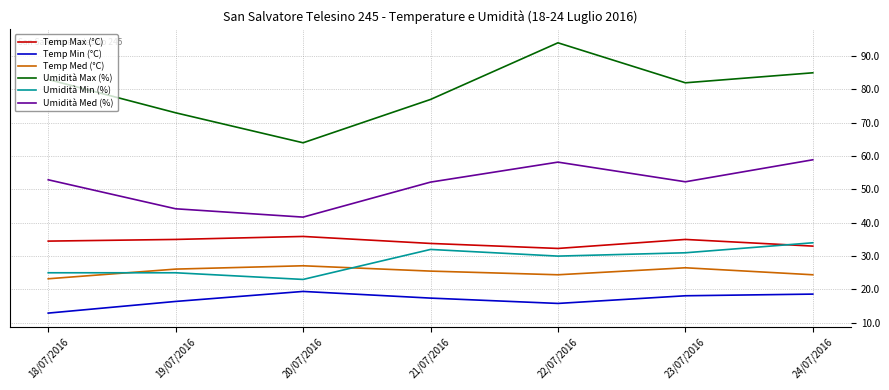

What are all the series names shown in the legend?

Temp Max (°C), Temp Min (°C), Temp Med (°C), Umidità Max (%), Umidità Min (%), Umidità Med (%)